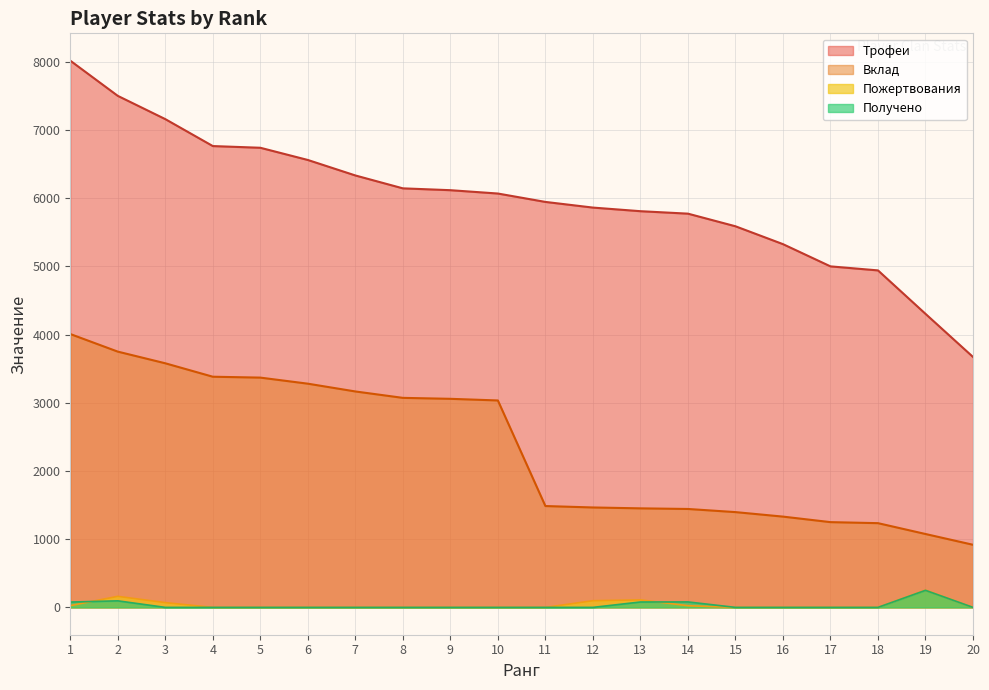

What is the lowest value of the Вклад series?

918